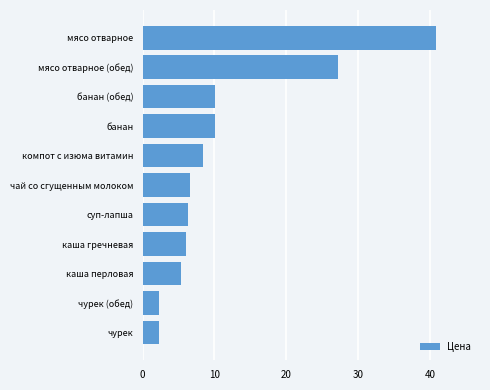

At which label is the value closest to 21?

мясо отварное (обед)